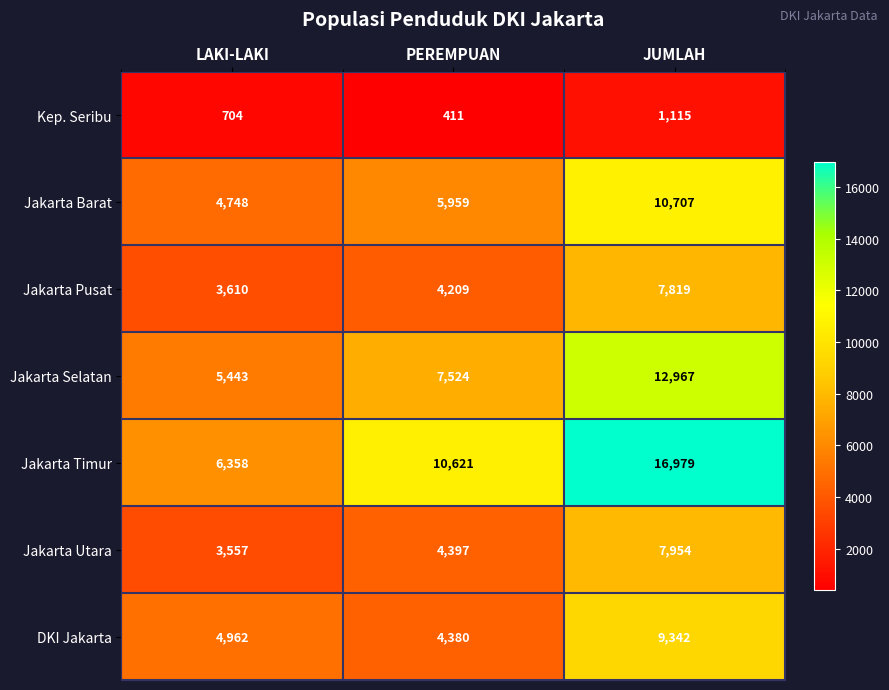

At which category is the sum across all series the highest?

JUMLAH